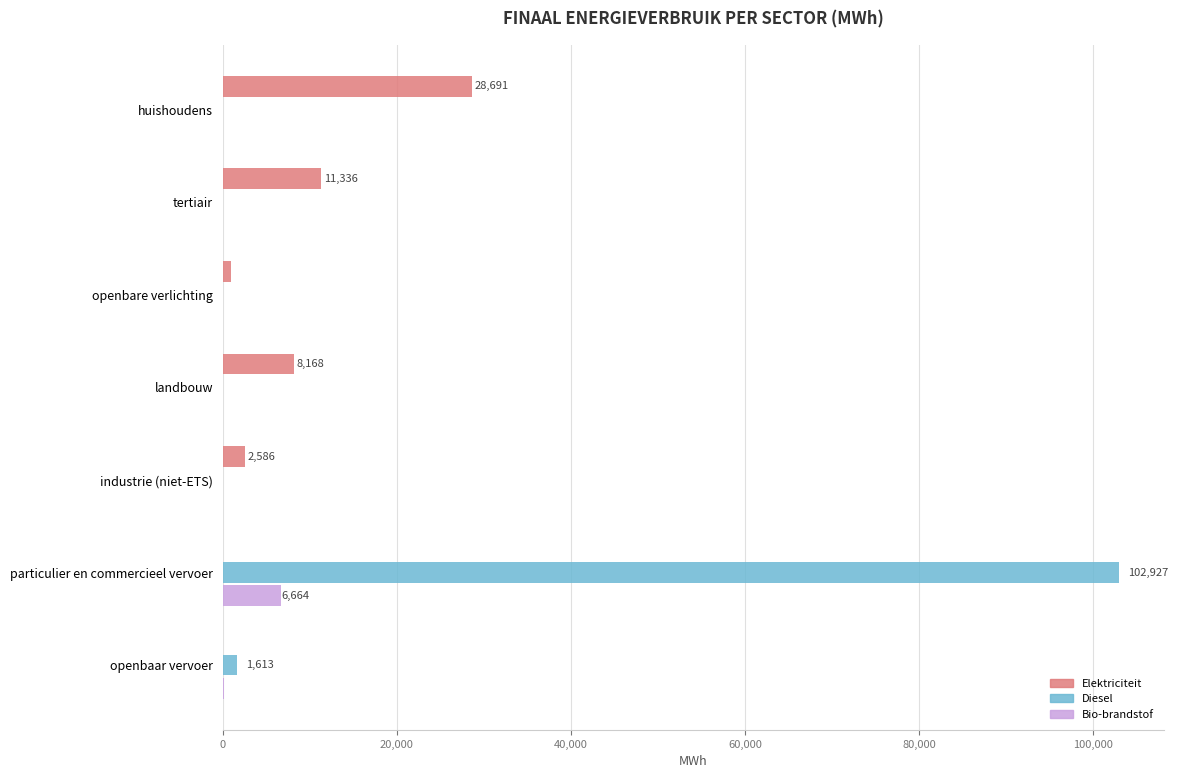

What is the greatest value displayed?

102927.4